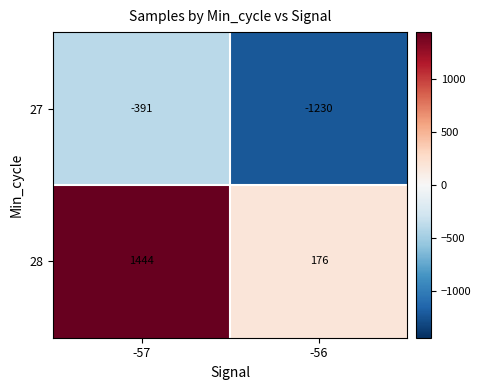

What is the difference between the maximum and minimum values in the 27 series?

839